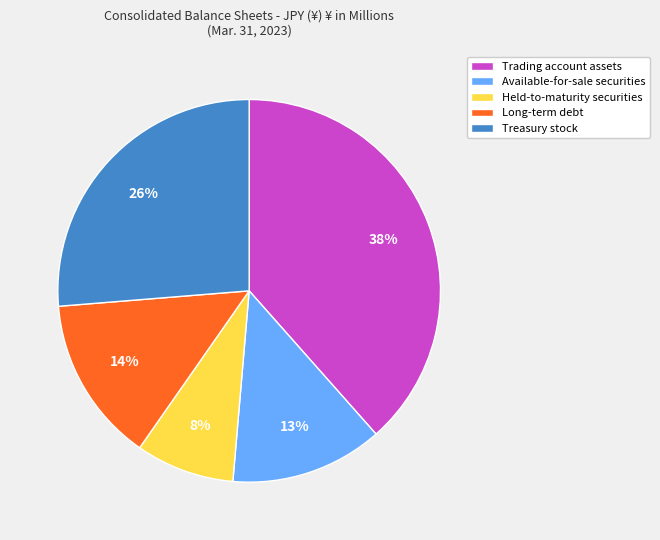

Which slice is the largest?

Trading account assets